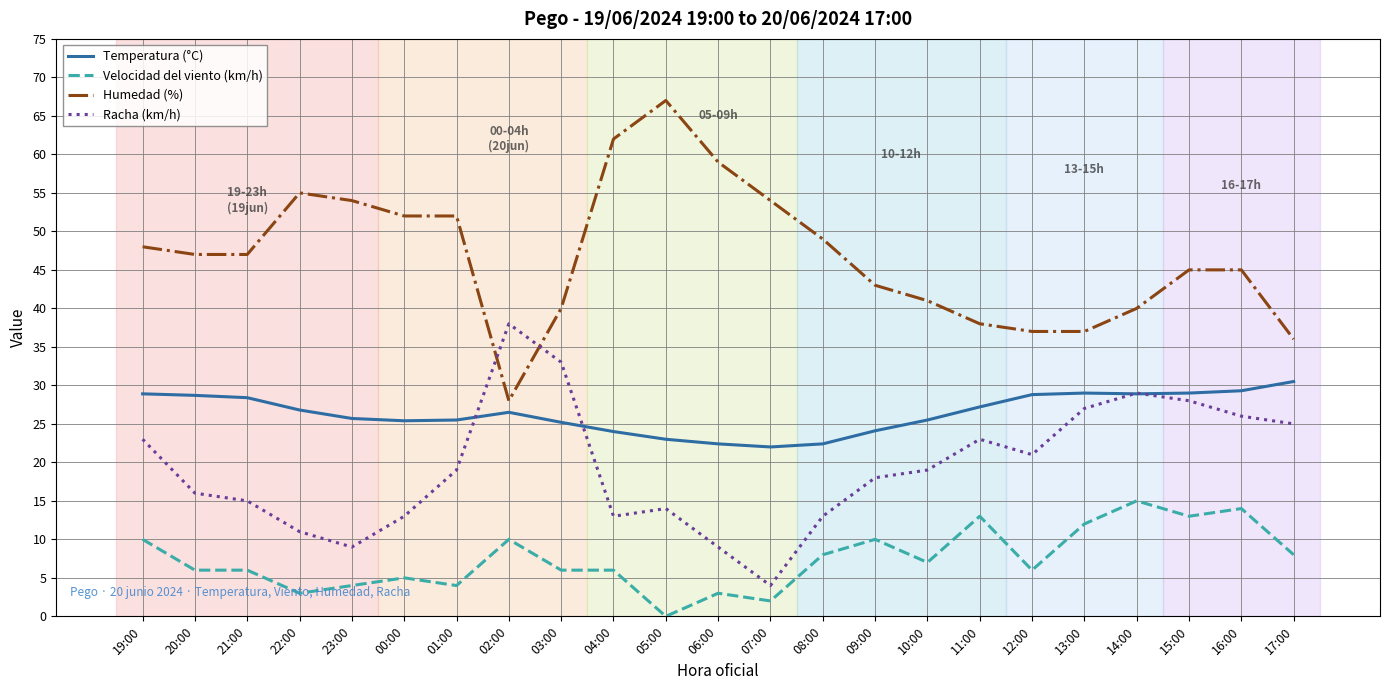

Which category has the lowest value in the Humedad (%) series?

02:00